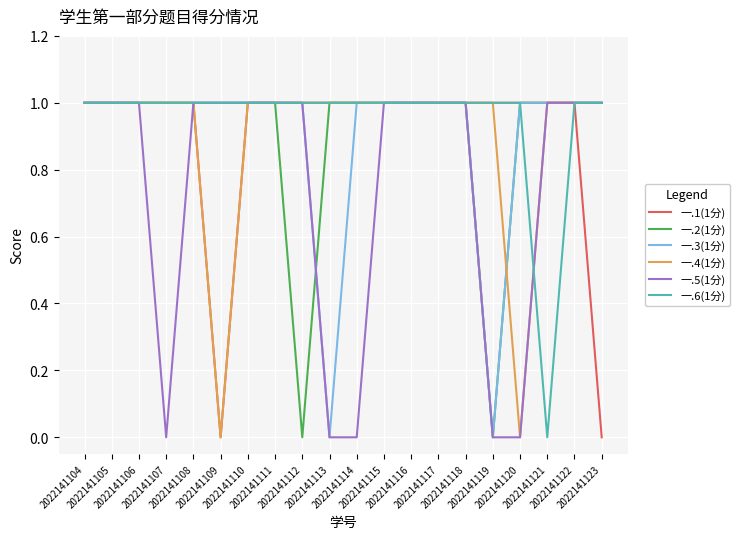

True or false: 一.1(1分) and 一.2(1分) cross at least once.

False